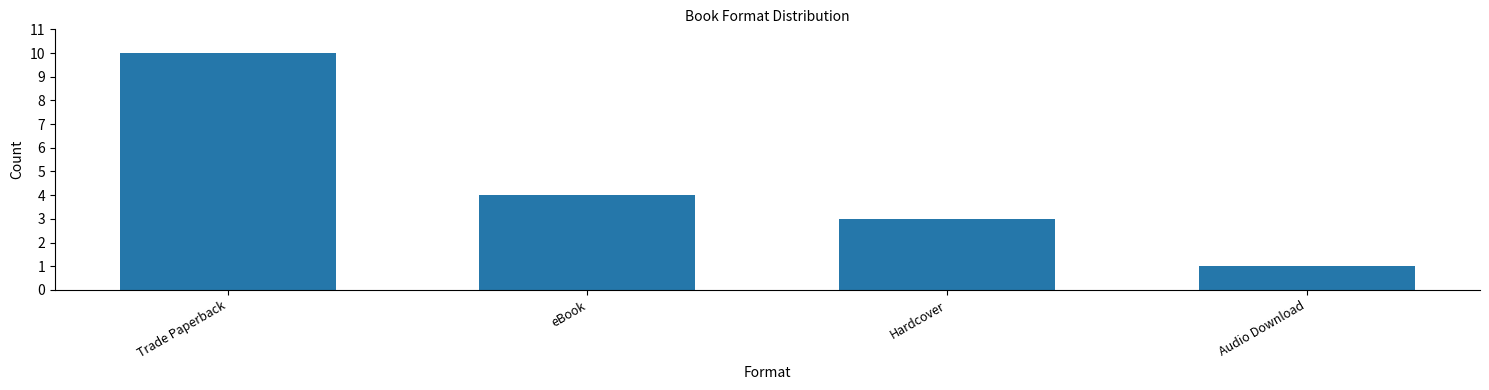

How many values are between 3 and 10?

3